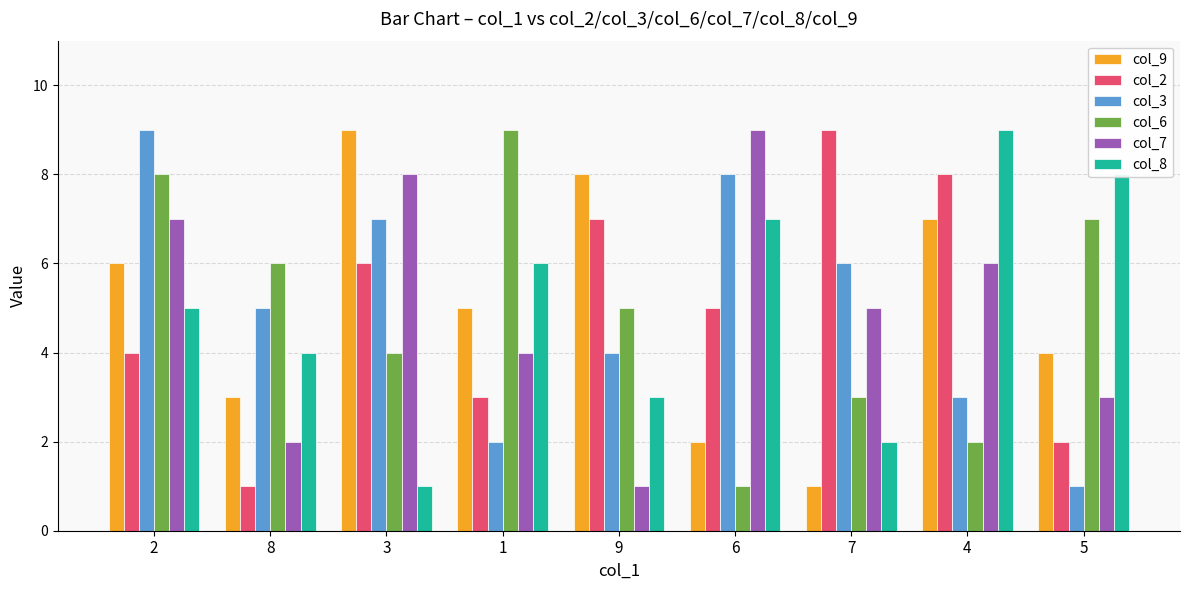

Reading left to right, transcribe all the data shown in this chart.

col_9: 2=6	8=3	3=9	1=5	9=8	6=2	7=1	4=7	5=4
col_2: 2=4	8=1	3=6	1=3	9=7	6=5	7=9	4=8	5=2
col_3: 2=9	8=5	3=7	1=2	9=4	6=8	7=6	4=3	5=1
col_6: 2=8	8=6	3=4	1=9	9=5	6=1	7=3	4=2	5=7
col_7: 2=7	8=2	3=8	1=4	9=1	6=9	7=5	4=6	5=3
col_8: 2=5	8=4	3=1	1=6	9=3	6=7	7=2	4=9	5=8